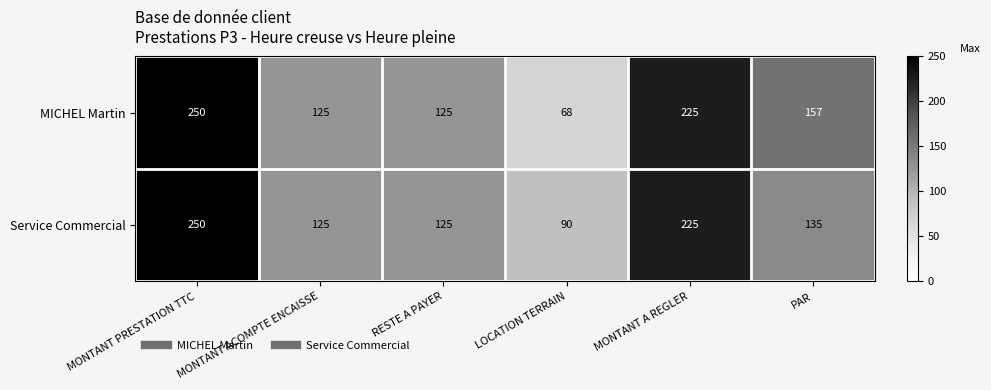

Which category has the highest value across all series?

MONTANT PRESTATION TTC